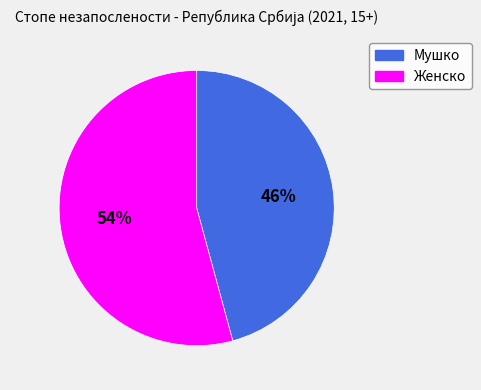

Is the sum of Женско and Мушко greater than half?

Yes